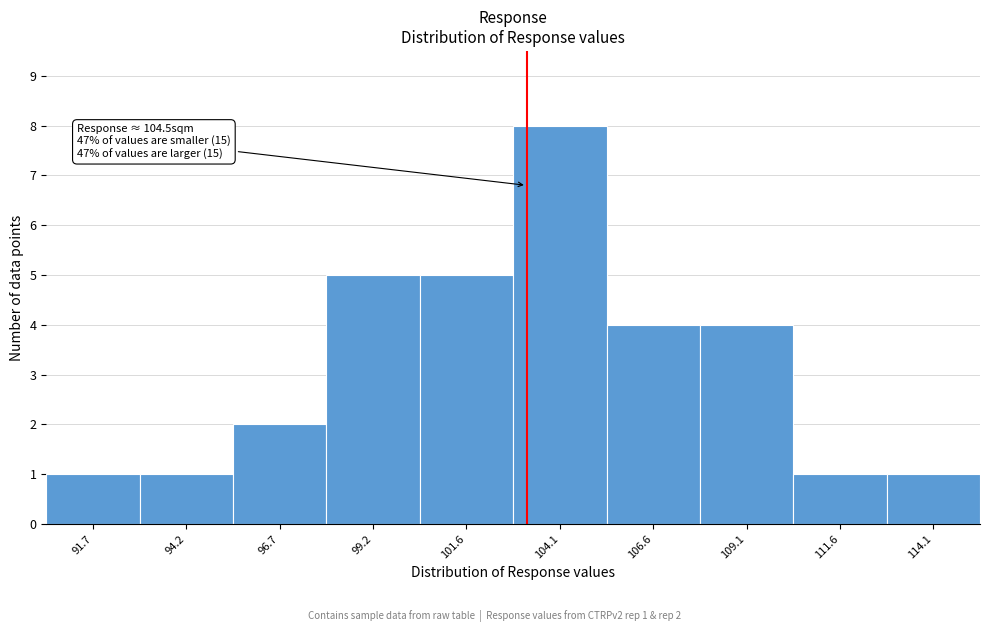

Reading left to right, transcribe all the data shown in this chart.

91.7=1	94.2=1	96.7=2	99.2=5	101.6=5	104.1=8	106.6=4	109.1=4	111.6=1	114.1=1